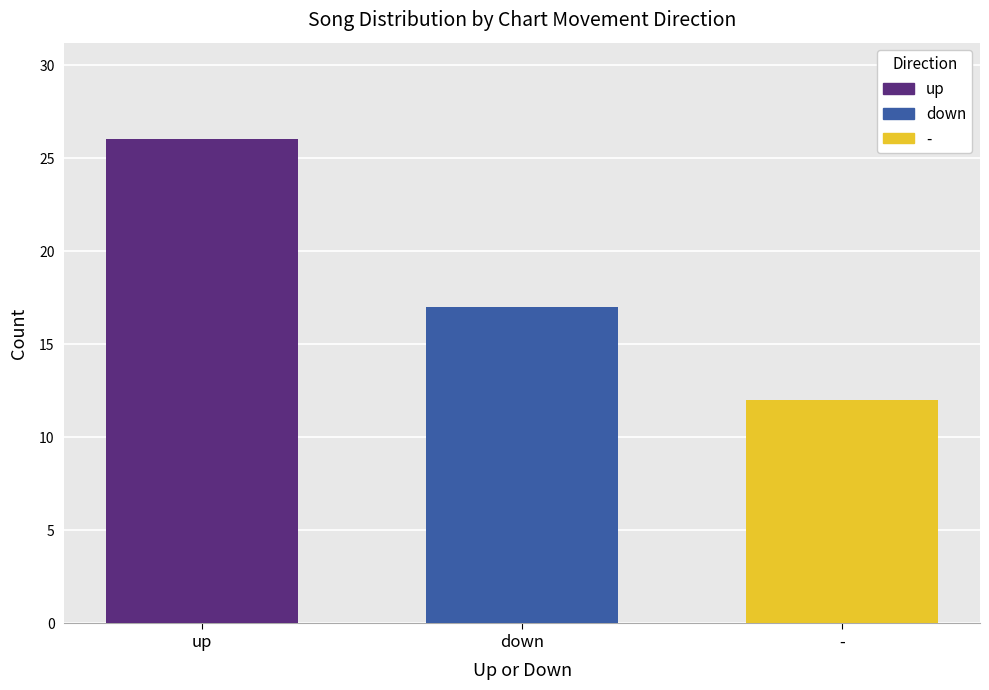

Between up and -, which is larger?

up